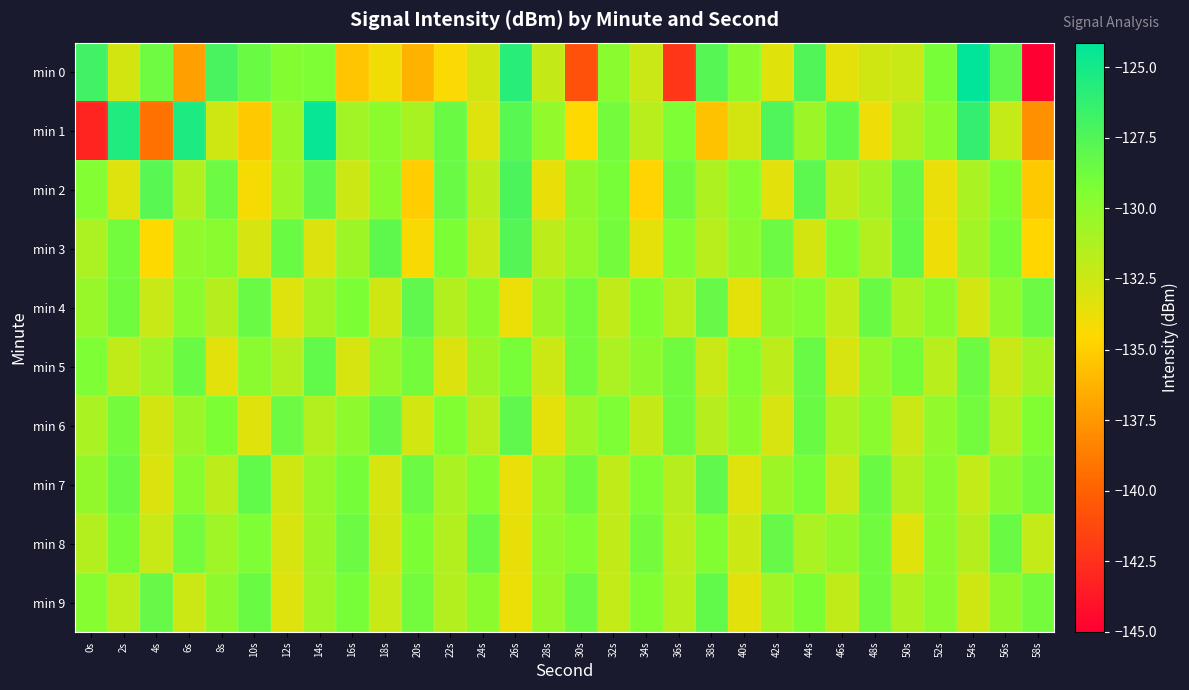

Between 2s and 38s, which series saw the biggest shift?

min 1